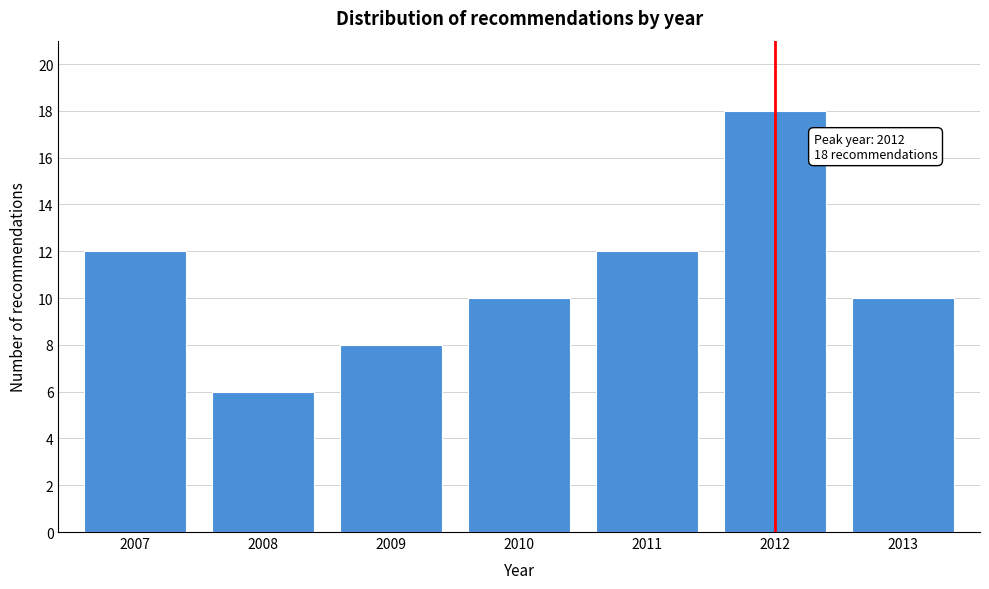

Reading left to right, list all the values displayed in this chart.

12	6	8	10	12	18	10